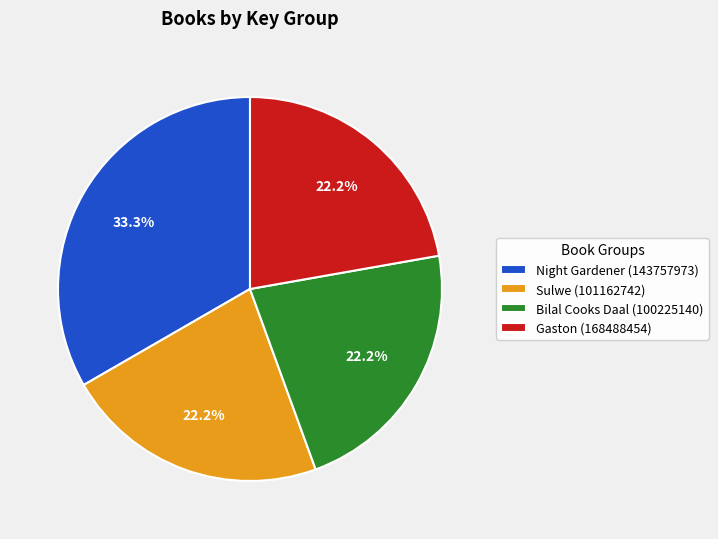

What is the total percentage of Sulwe (101162742) and Gaston (168488454)?

44.4%